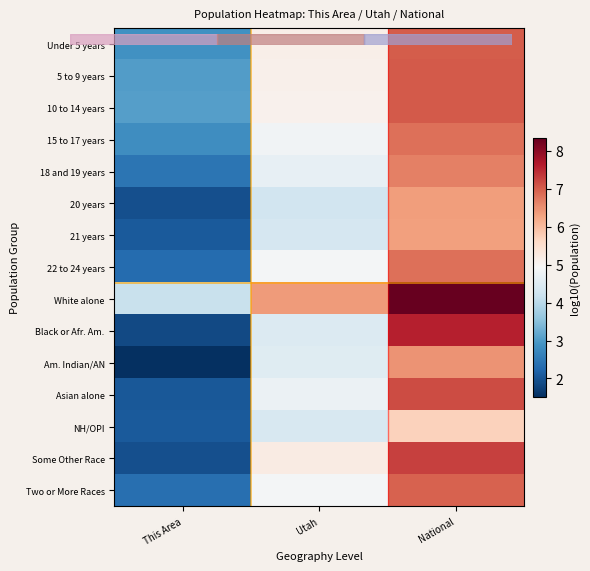

How many categories are shown in the chart?

3